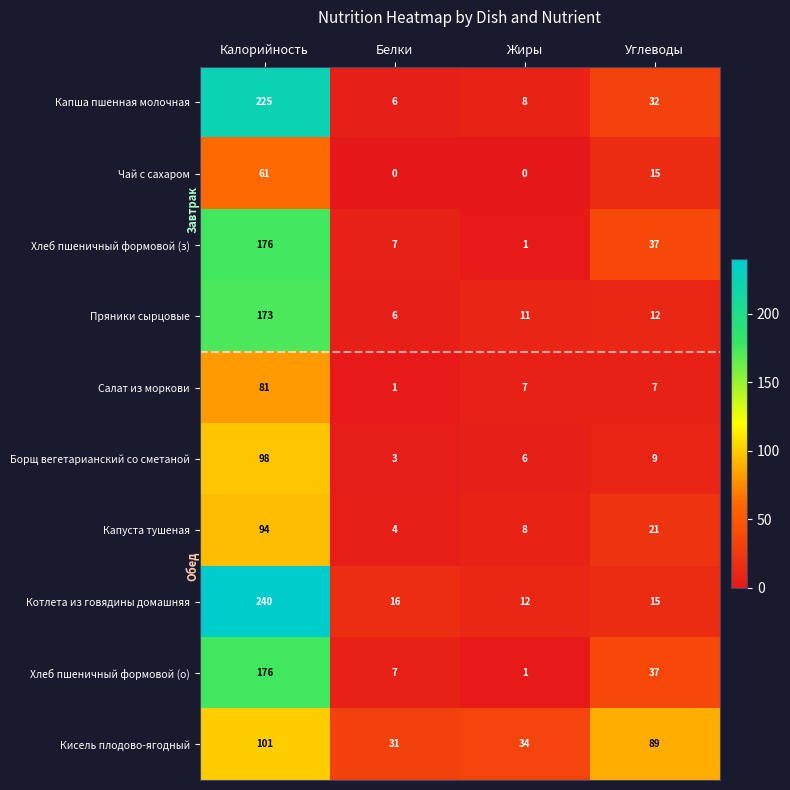

At which label is Кисель плодово-ягодный closest to 66?

Углеводы